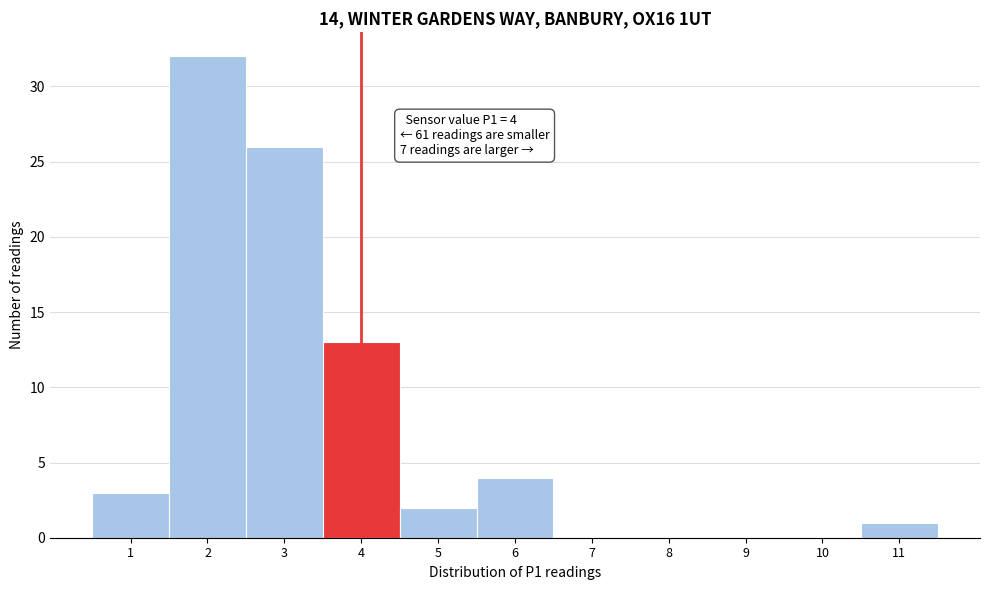

Which range on the x-axis has the tallest bar?

1.5 to 2.5